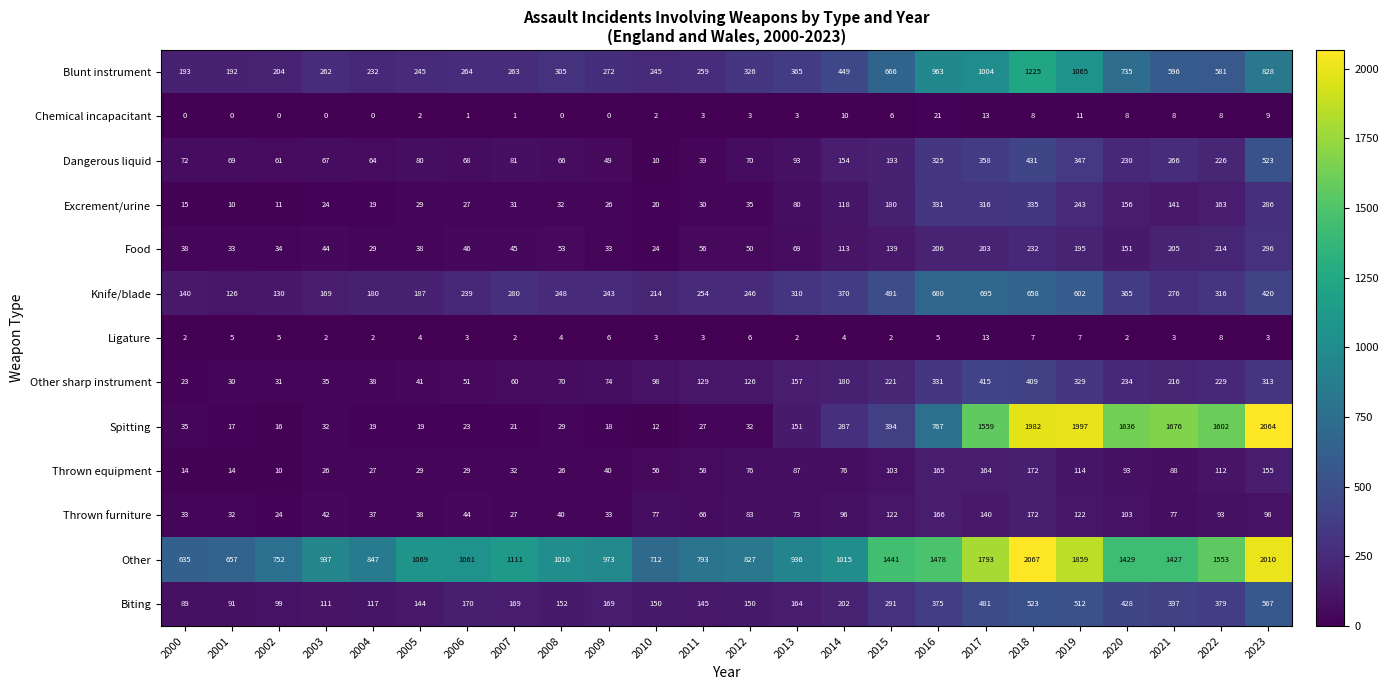

How many distinct data groups are displayed?

13